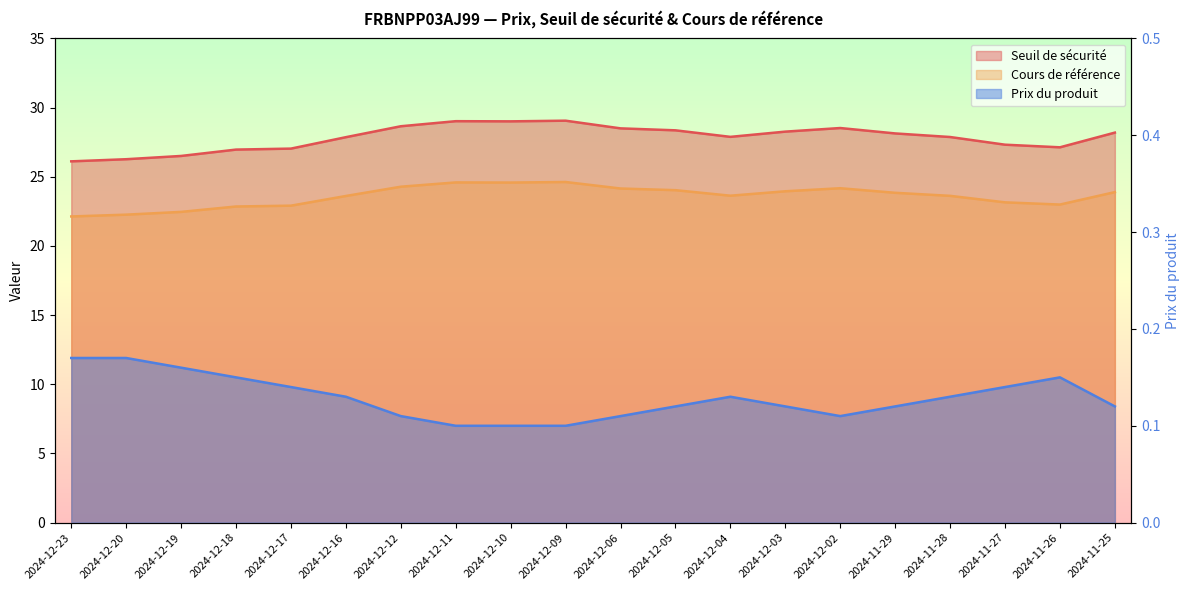

Which category has the highest value in the Seuil de sécurité series?

2024-12-09